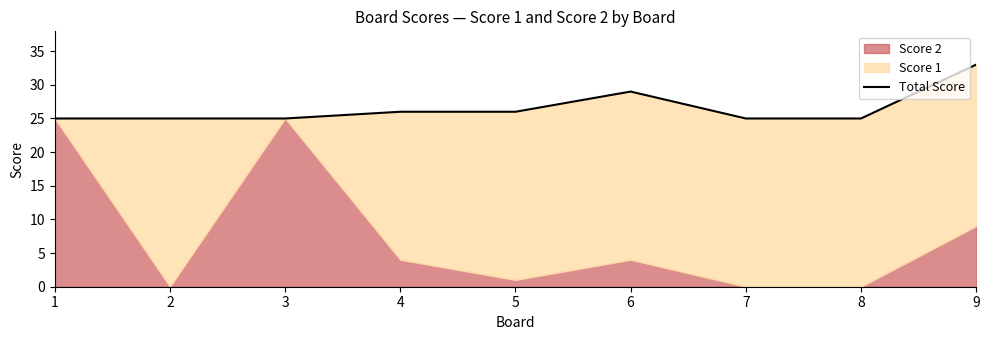

What is the difference between the maximum and minimum values?

8